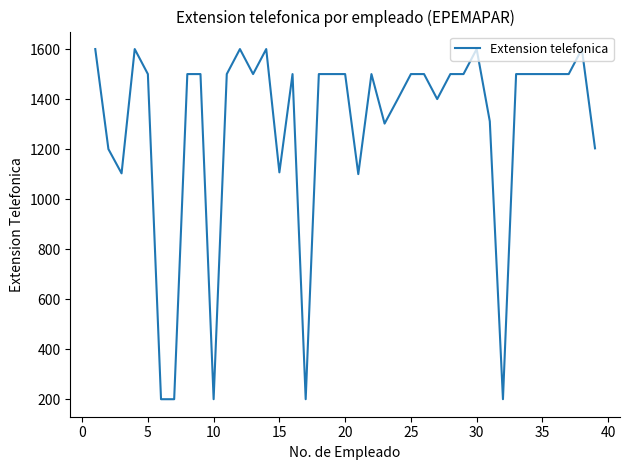

What is the difference between the maximum and minimum values?

1400